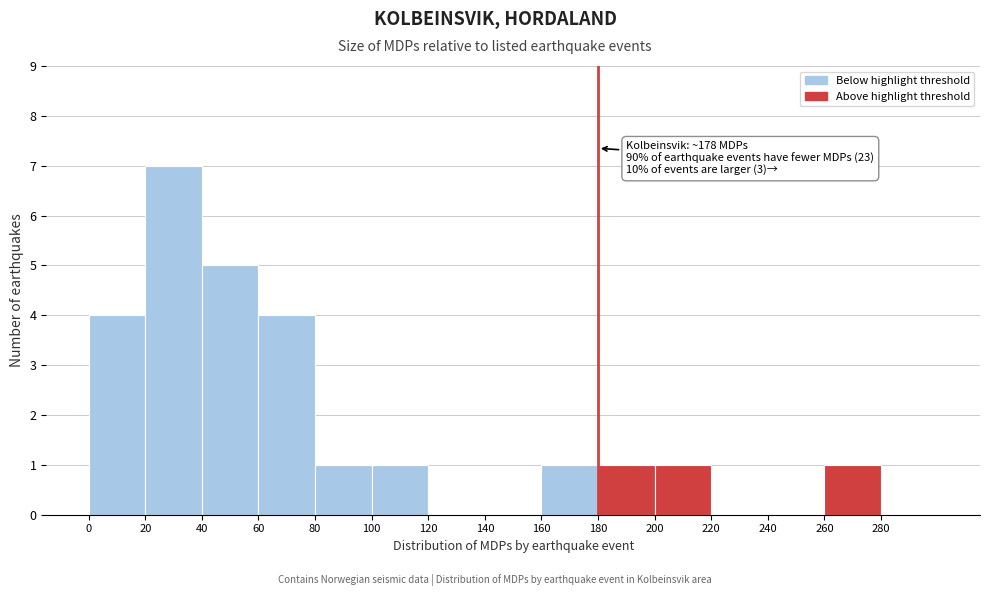

Which range on the x-axis has the tallest bar?

20 to 40